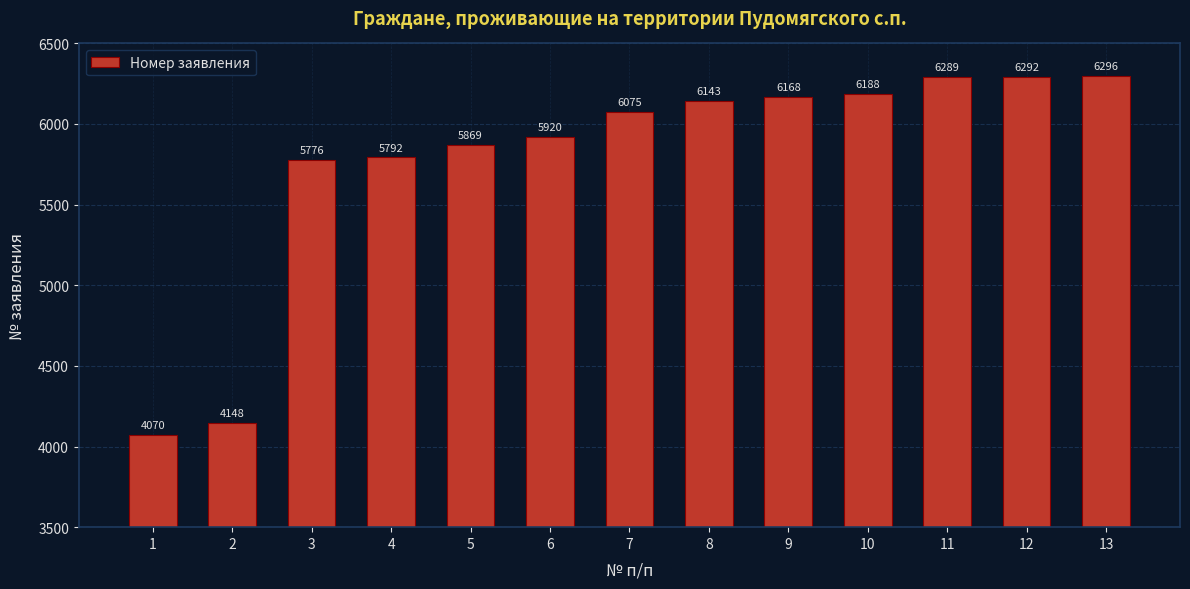

At which category does the chart reach its minimum across all series?

1